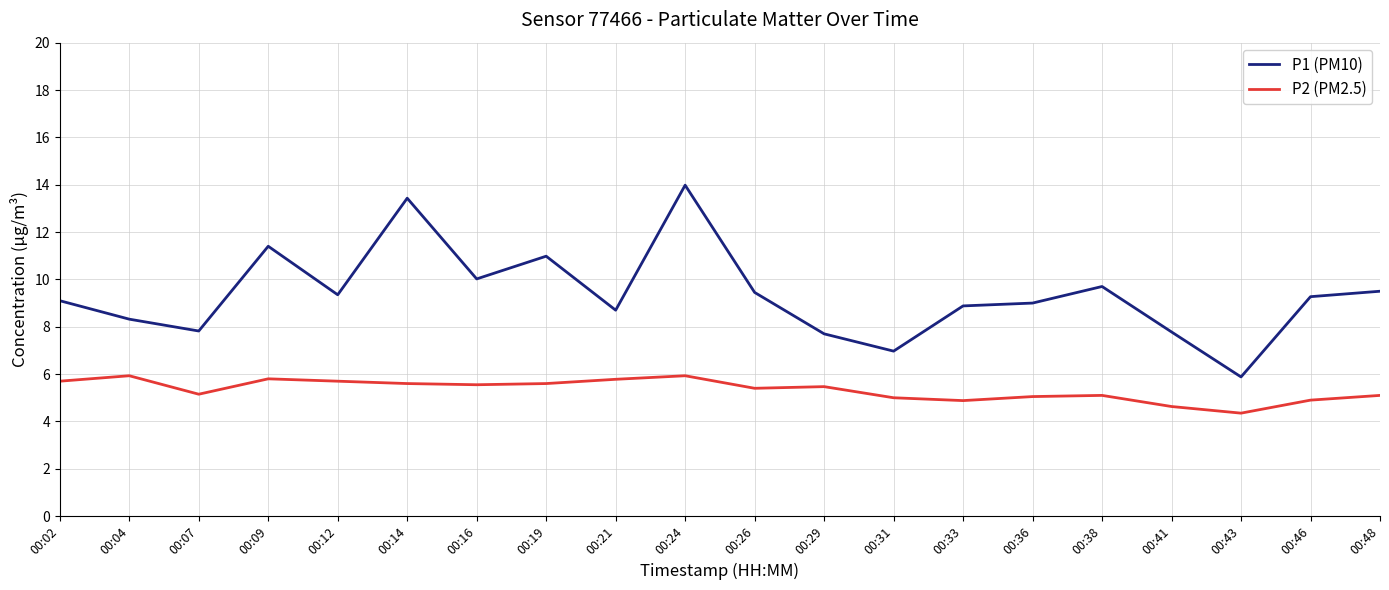

What is the maximum value shown in the chart?

14.0